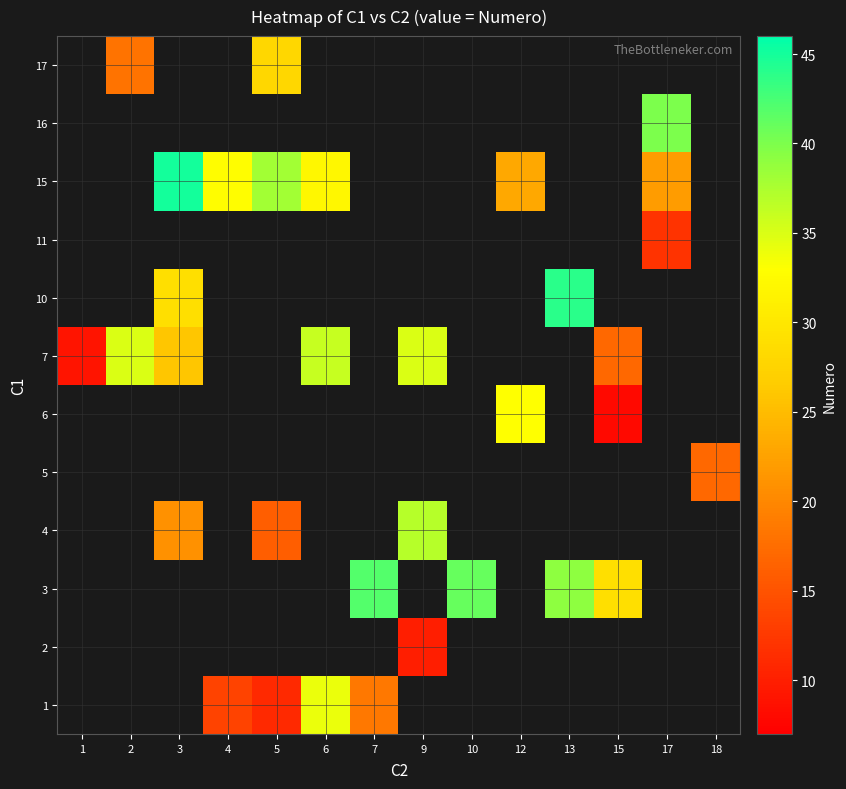

Is the value of 16 at 1 greater than the value of 3 at 10?

No